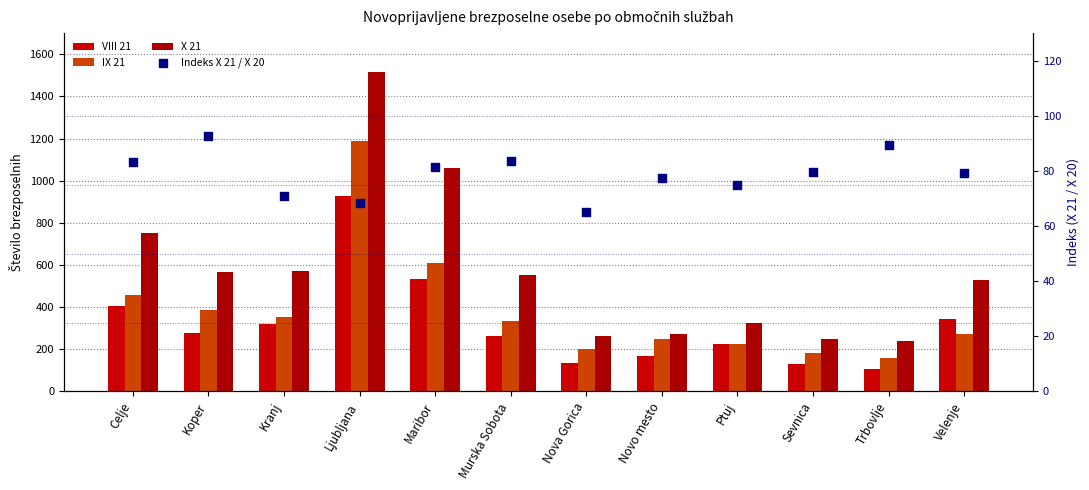

At how many categories does at least one series exceed 837?

2